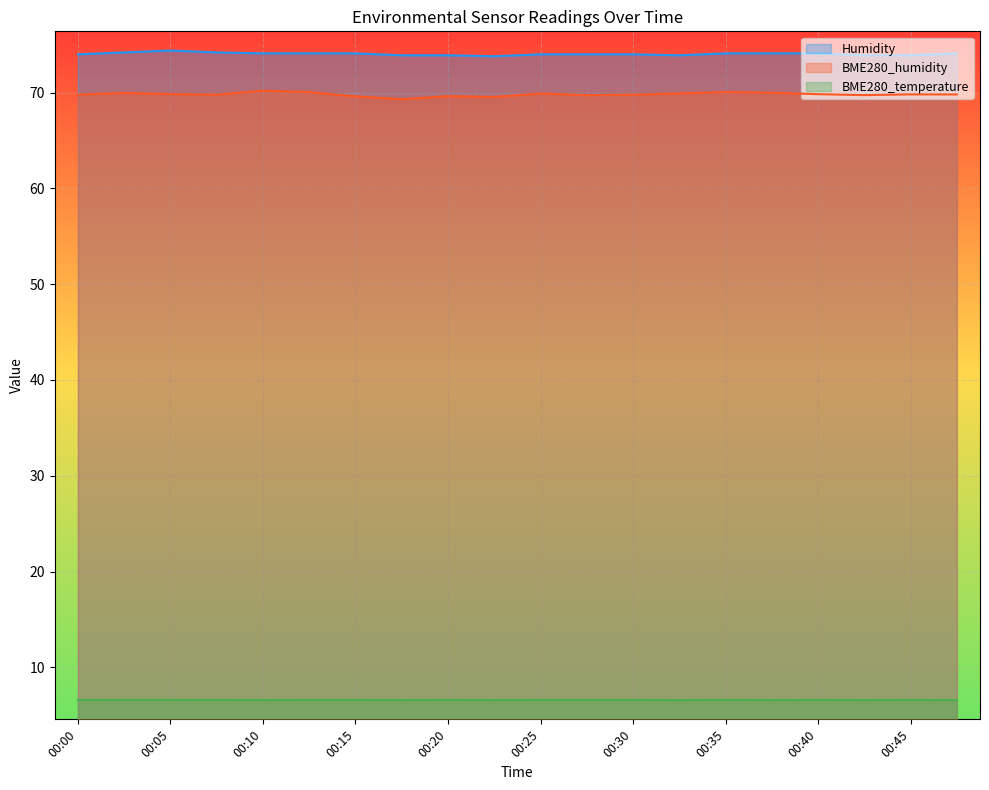

Is it true that BME280_temperature equals 6.6 at 00:00?

True